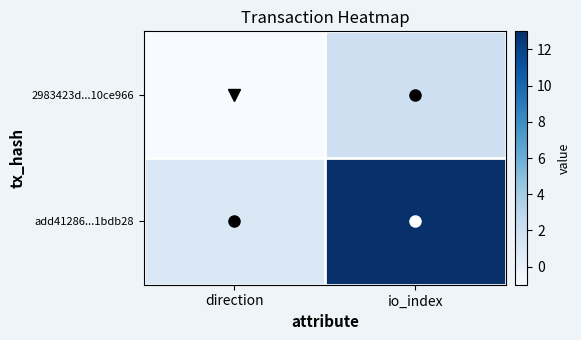

Reading left to right, what are all the values shown in this chart?

2983423d...10ce966: direction=-1	io_index=2
add41286...1bdb28: direction=1	io_index=13